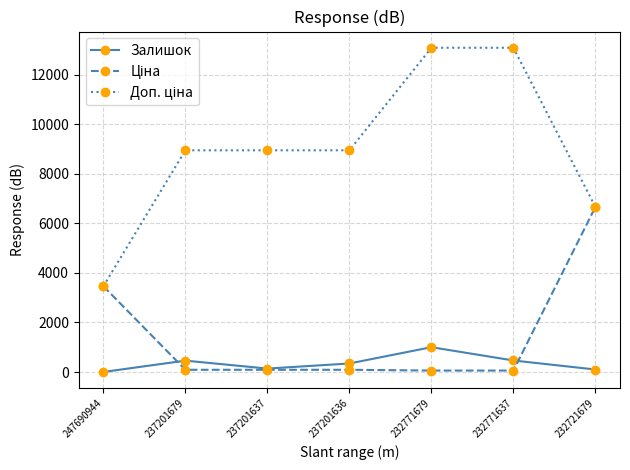

What is the difference between the highest and lowest values at 232721679?

6558.9